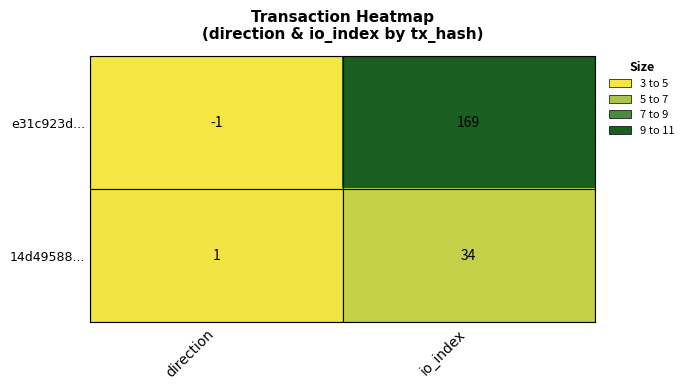

List the labels in order of 14d49588... value, smallest first.

direction, io_index